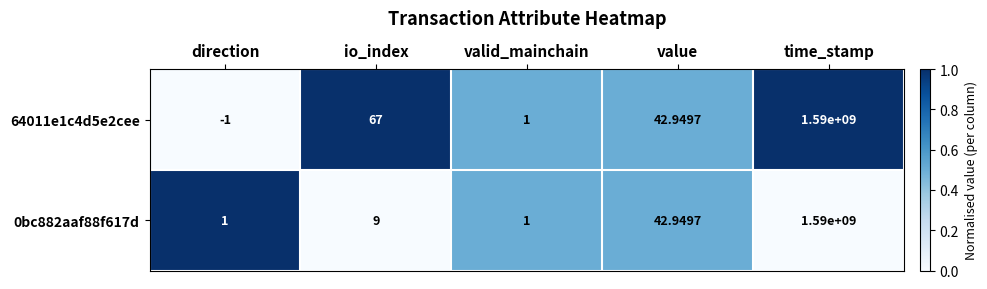

At how many categories does at least one series exceed 0?

5